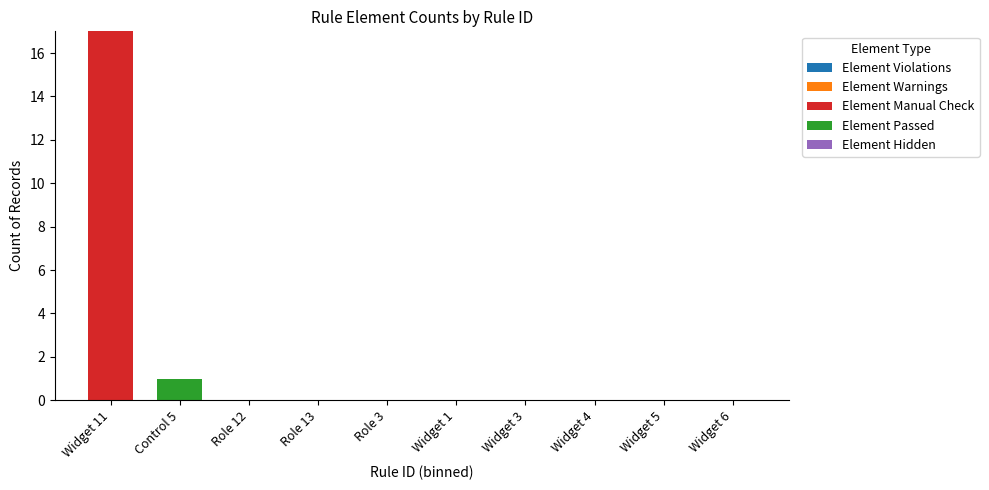

The Element Manual Check series shows 0 at Widget 1. True or false?

True